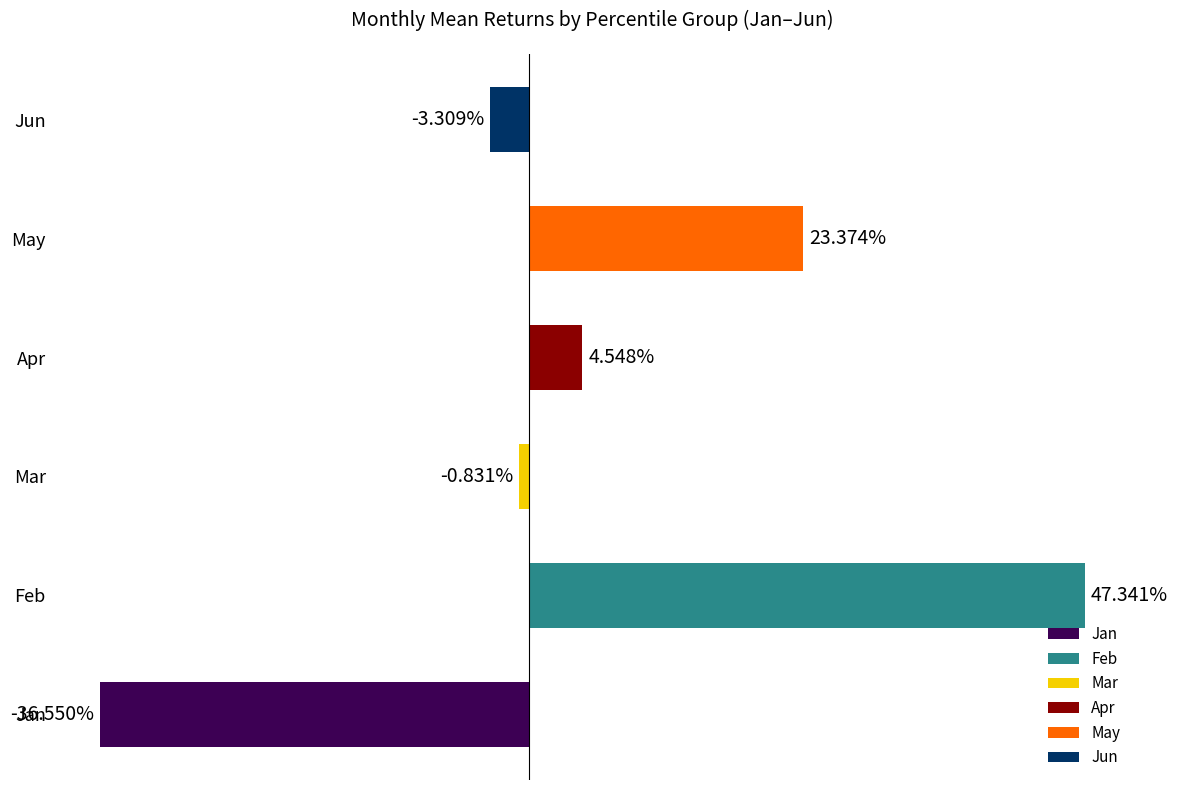

At pct65, list the series in order from largest to smallest.

Feb, May, Apr, Mar, Jun, Jan